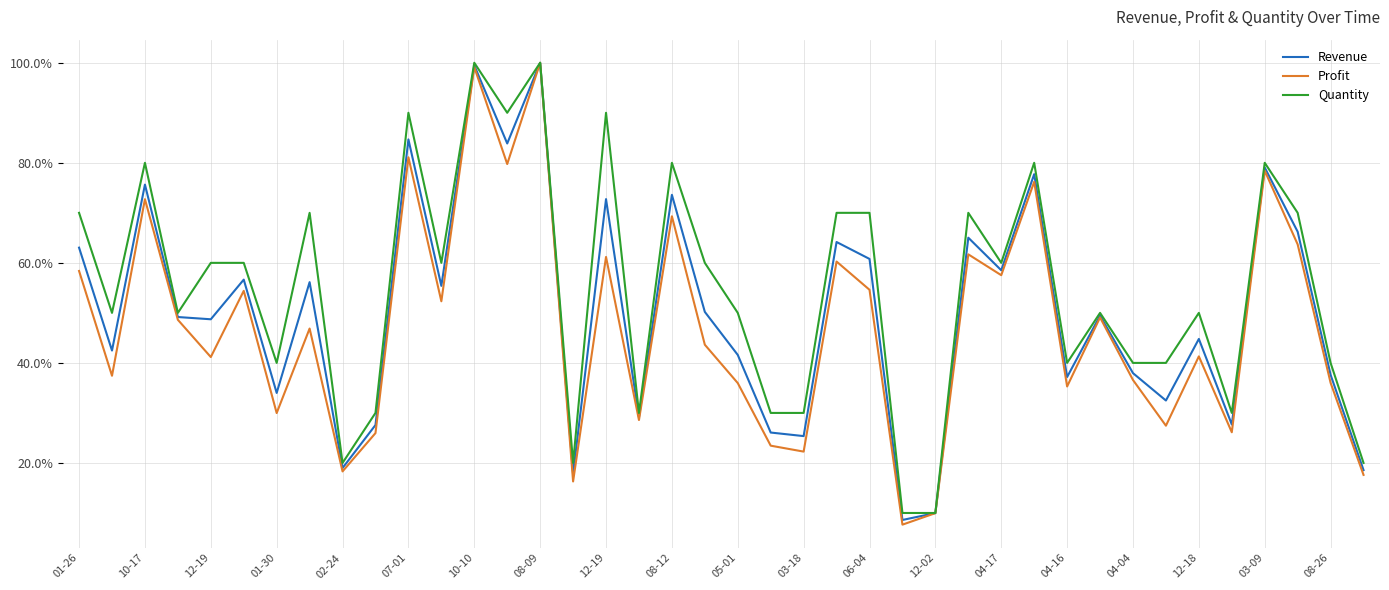

Does the chart display data point markers on the line(s)?

No